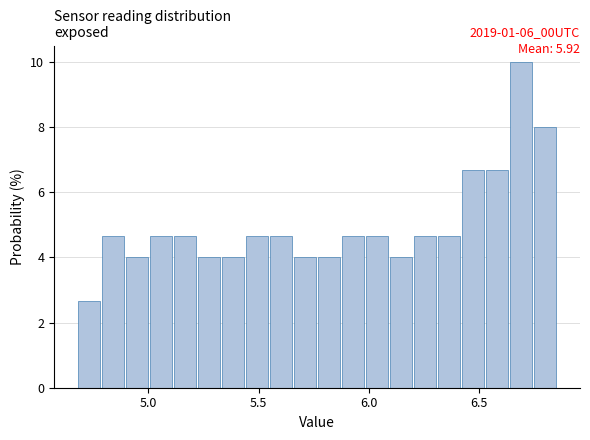

Around what value on the x-axis is the tallest bar? Give the approximate position of its centre, as read against the axis.

6.70